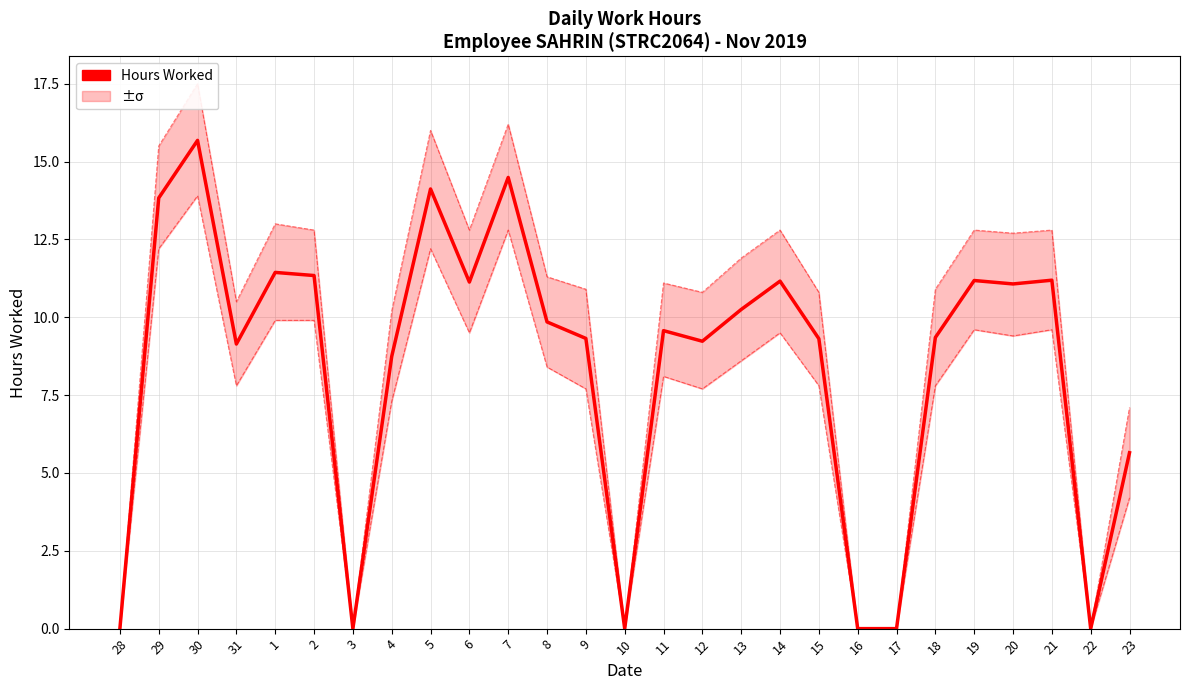

Rank the categories by value from lowest to highest.

28, 3, 10, 16, 17, 22, 23, 4, 31, 12, 15, 9, 18, 11, 8, 13, 20, 6, 14, 19, 21, 2, 1, 29, 5, 7, 30